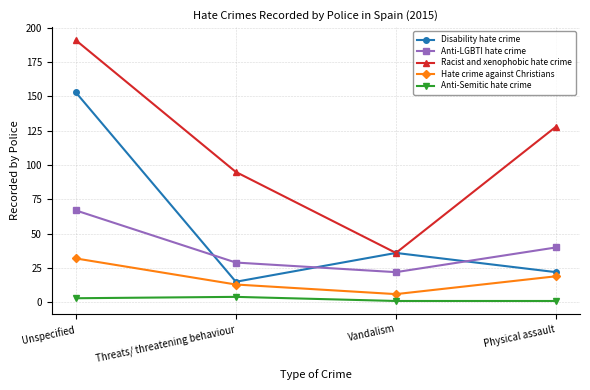

True or false: Disability hate crime and Anti-Semitic hate crime intersect in this chart.

False